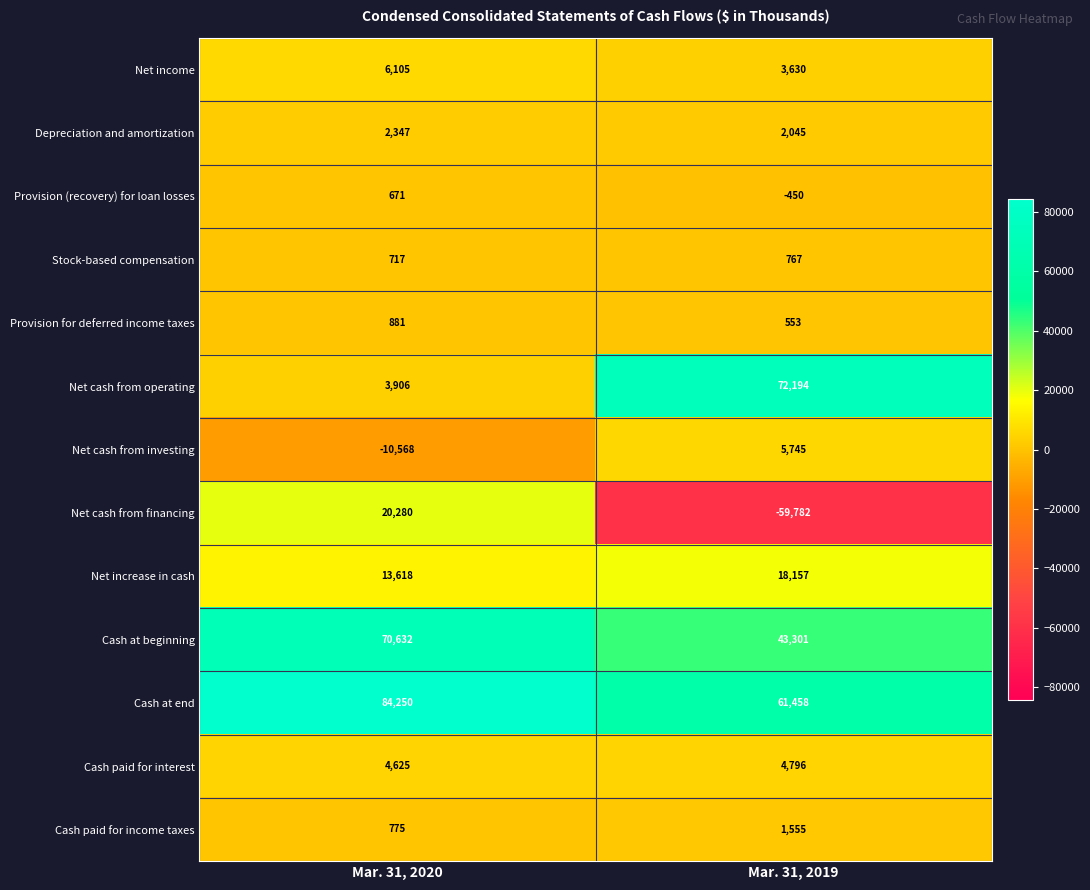

Is it true that Net increase in cash equals 18157 at Mar. 31, 2019?

True